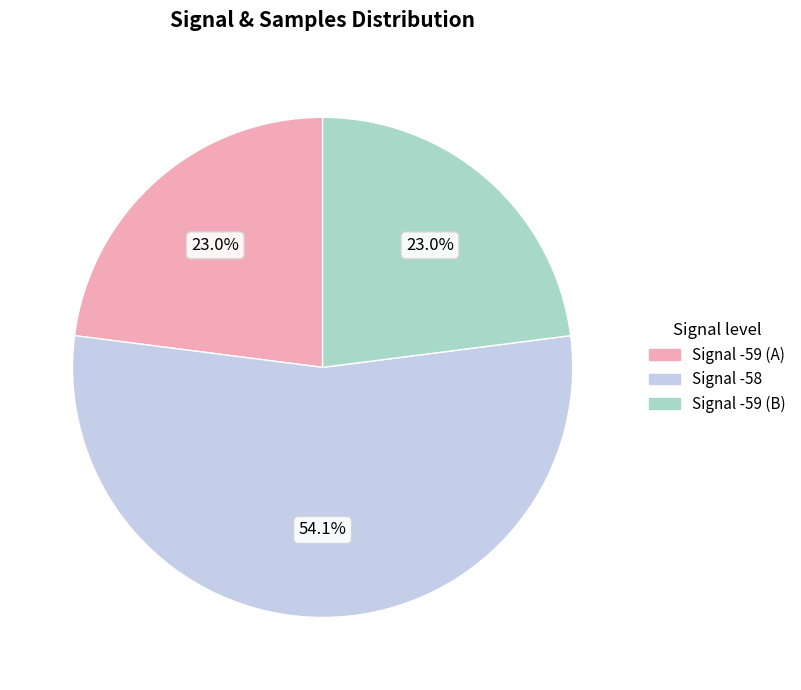

Does any single category account for the majority?

Yes